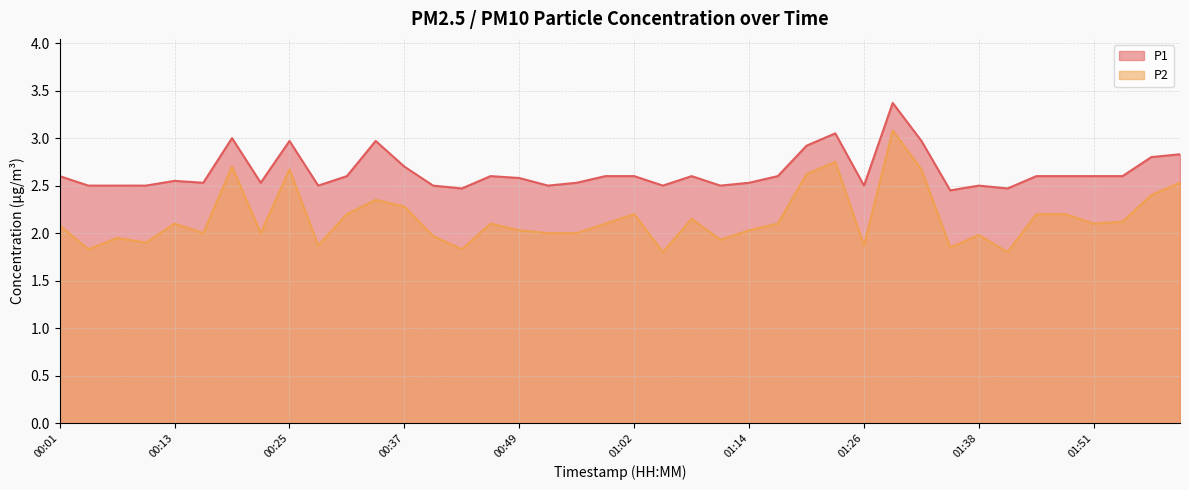

What is the difference between the maximum and minimum values in the P1 series?

0.9